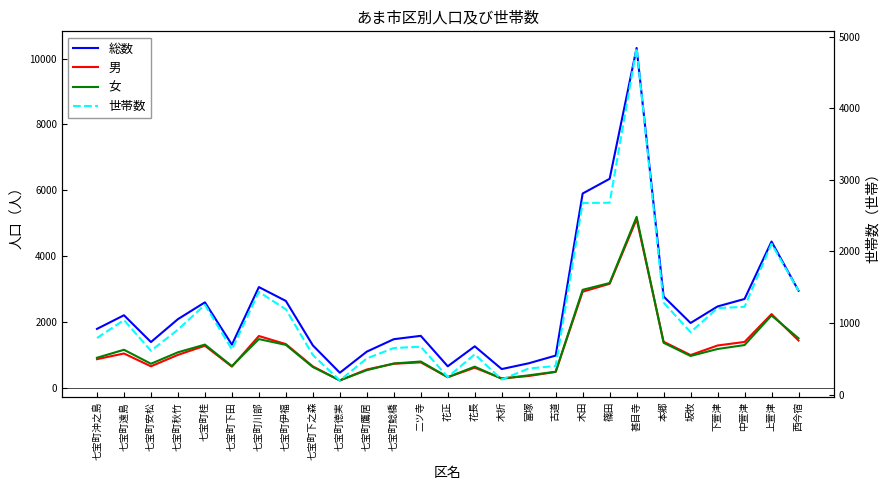

Which has a higher value, 七宝町鷹居 or 本郷?

本郷